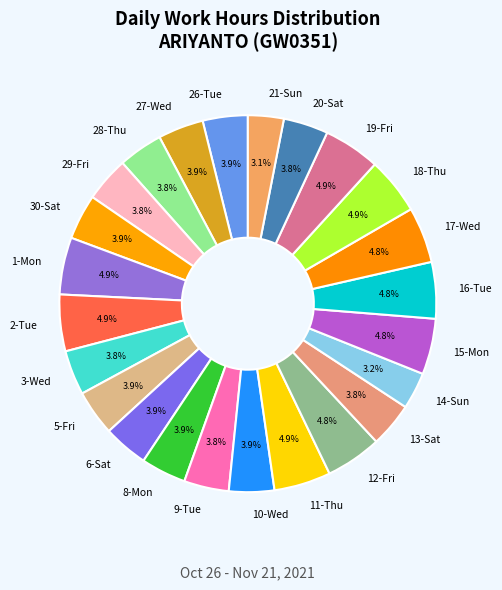

To the nearest percent, what is the combined percentage of 15-Mon and 21-Sun?

8%